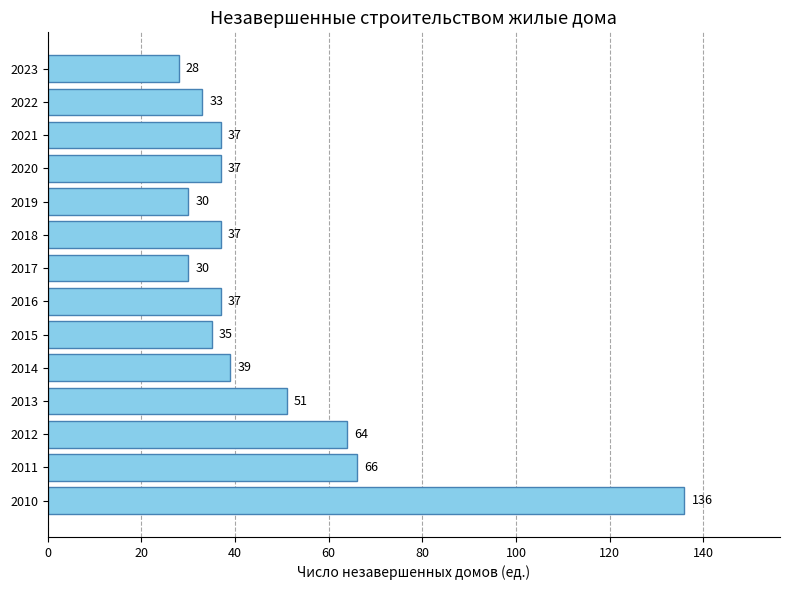

Is it true that the value at 2016 is 53?

False